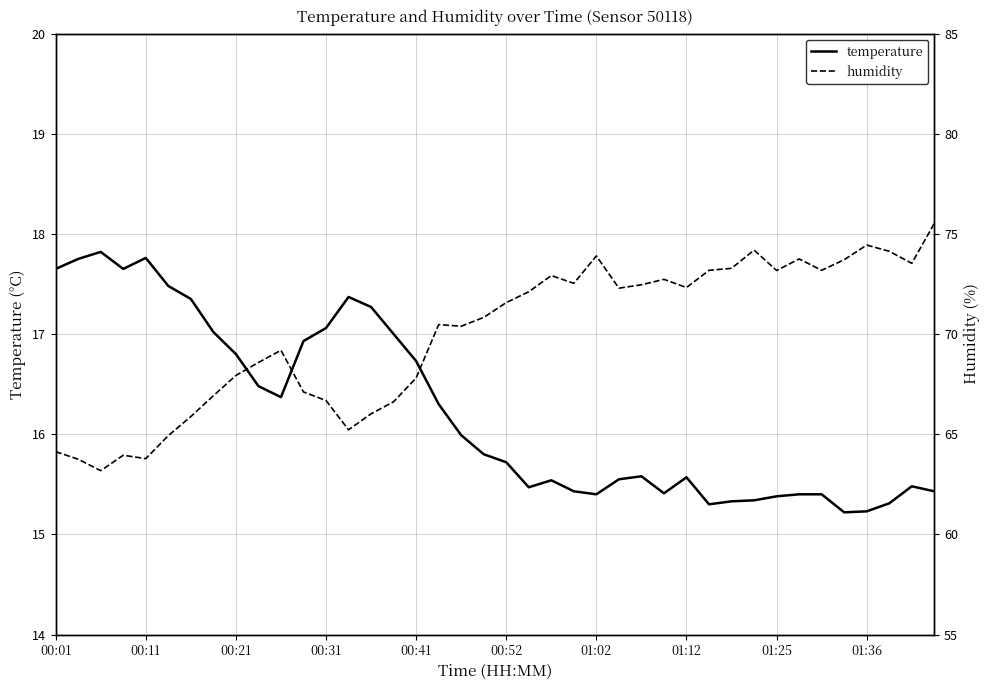

What is the value of the humidity point at the 6th from the left?

64.9